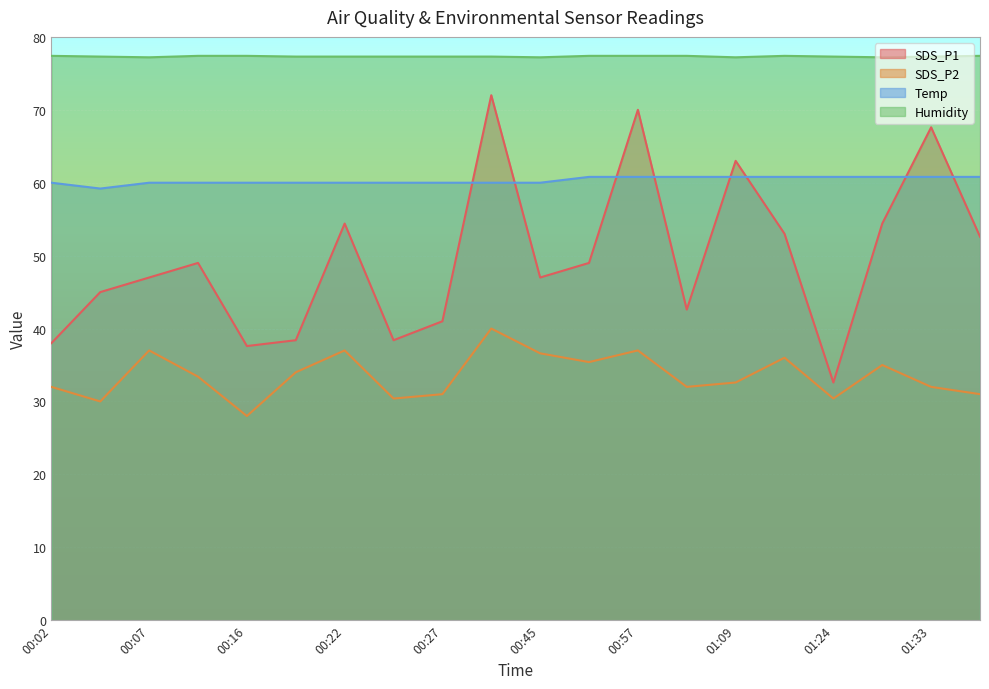

The SDS_P2 series shows 15.7 at 00:16. True or false?

False